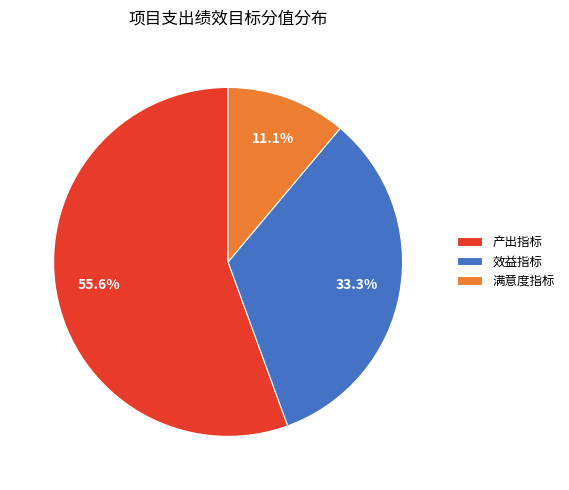

What is the largest slice in the pie chart?

产出指标